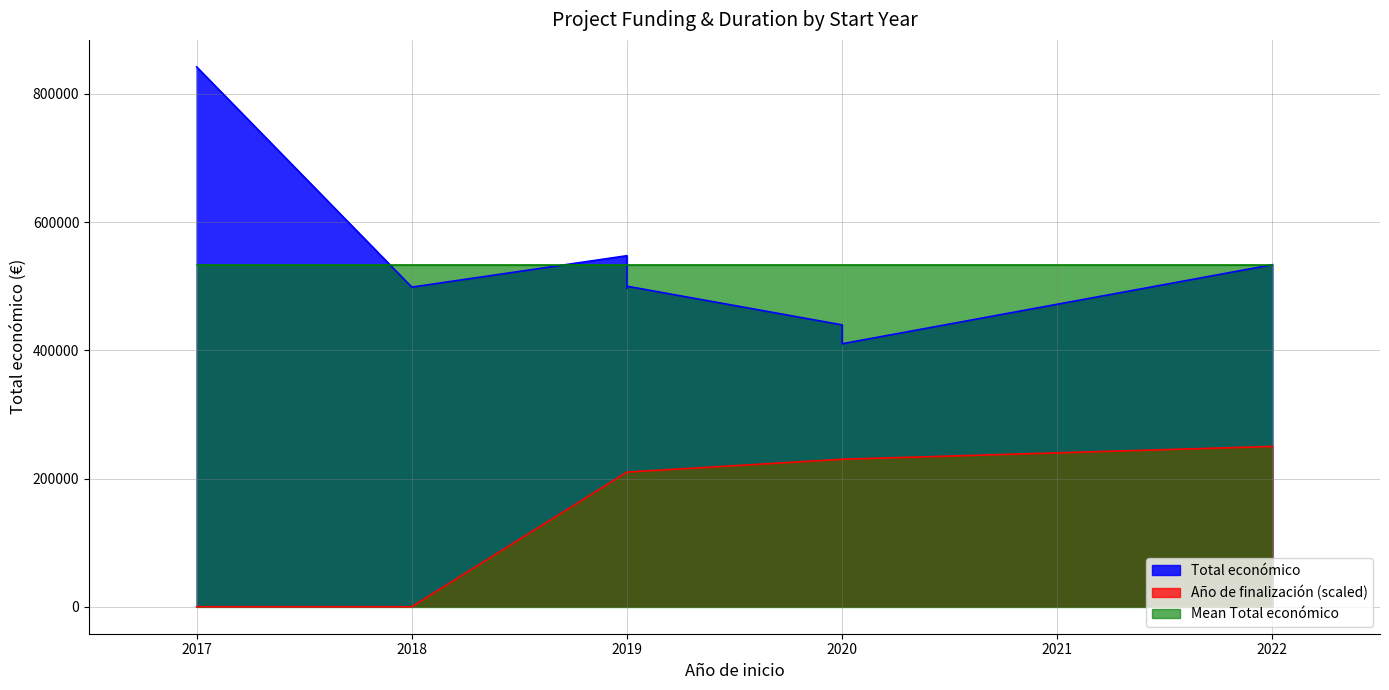

At which category does Total económico reach its first local peak?

2019